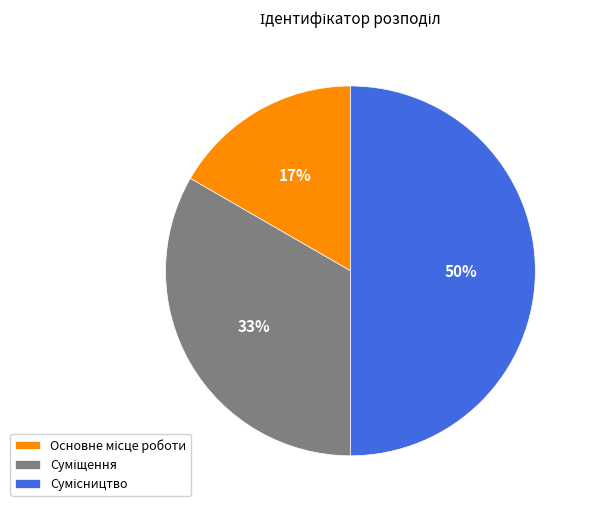

To the nearest percent, what is the average slice percentage?

33%